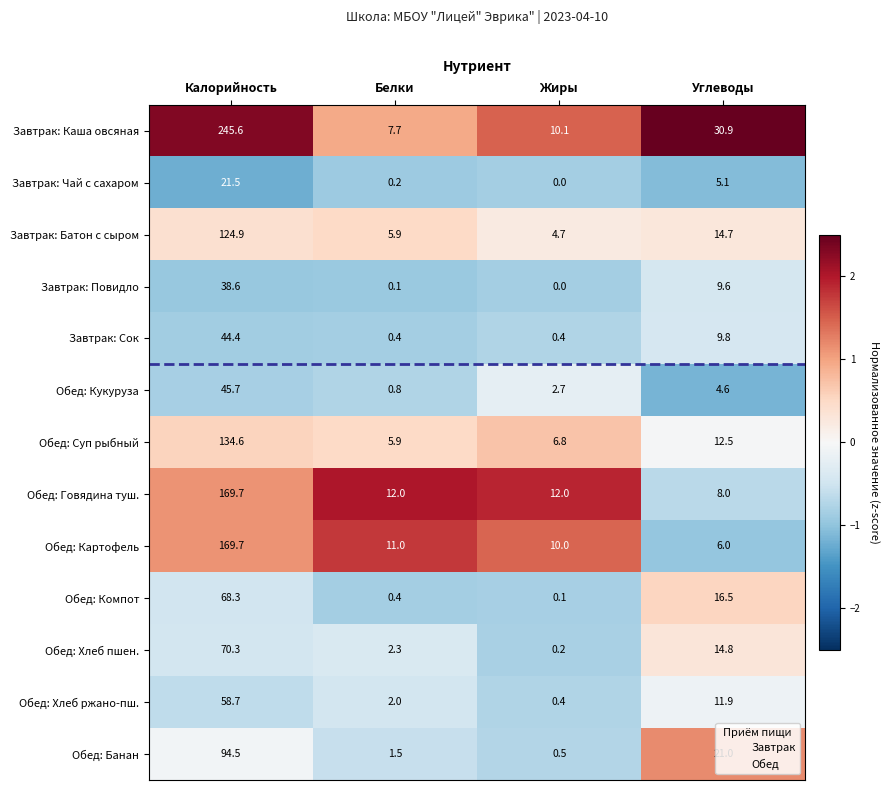

Which series has the largest total across all categories?

Завтрак: Каша овсяная